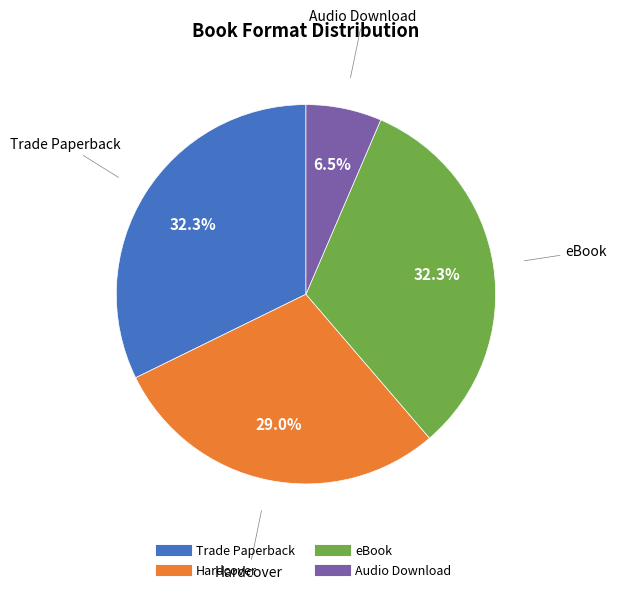

How many slices are in this pie chart?

4